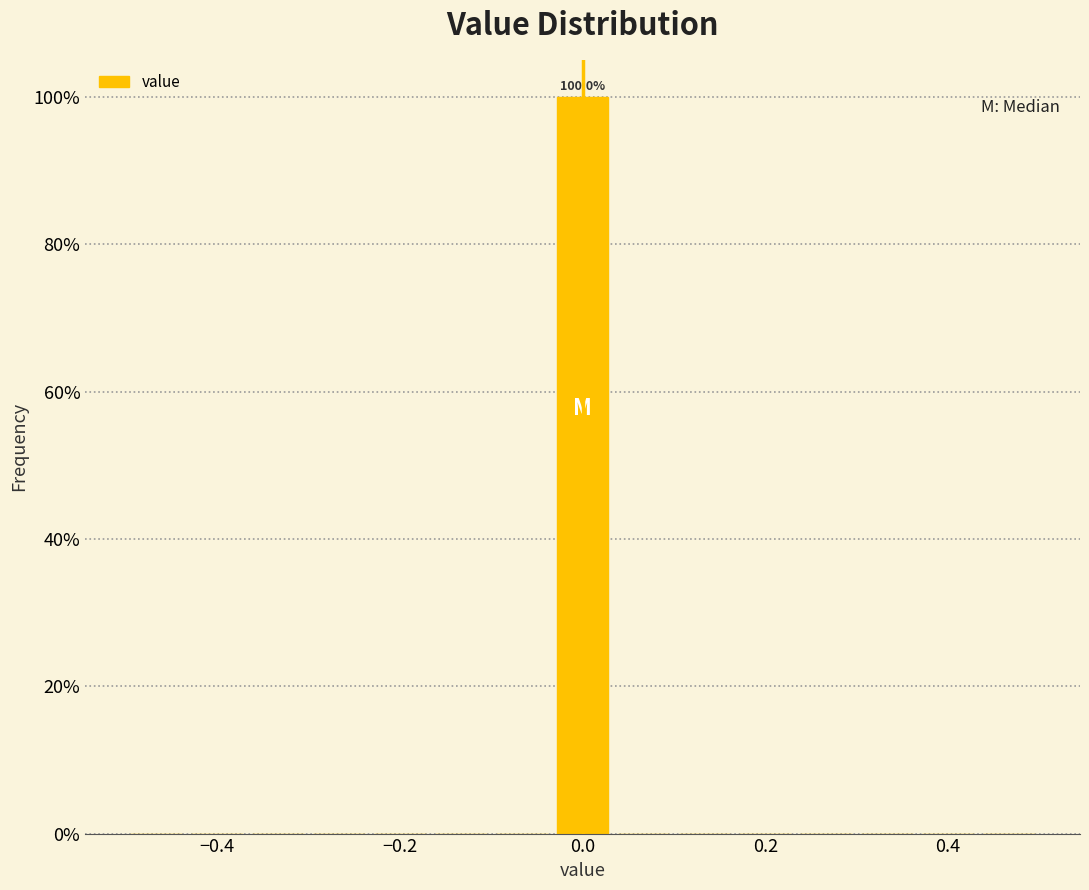

Read against the x-axis, roughly where is the centre of the tallest bar?

0.00